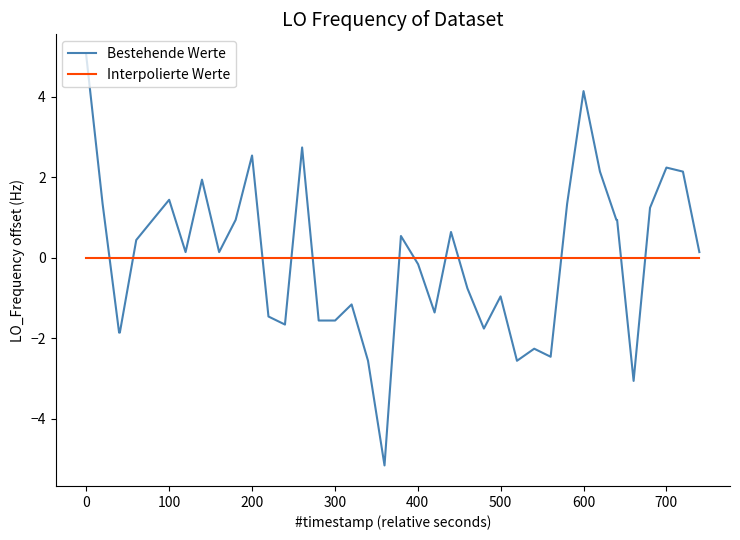

Does the chart have visible grid lines?

No